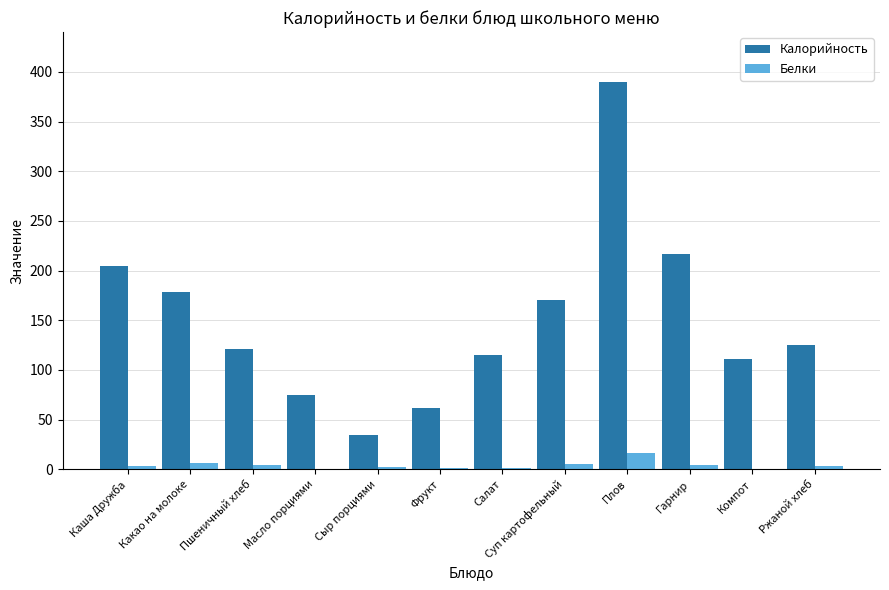

What is the highest value of the Белки series?

16.0